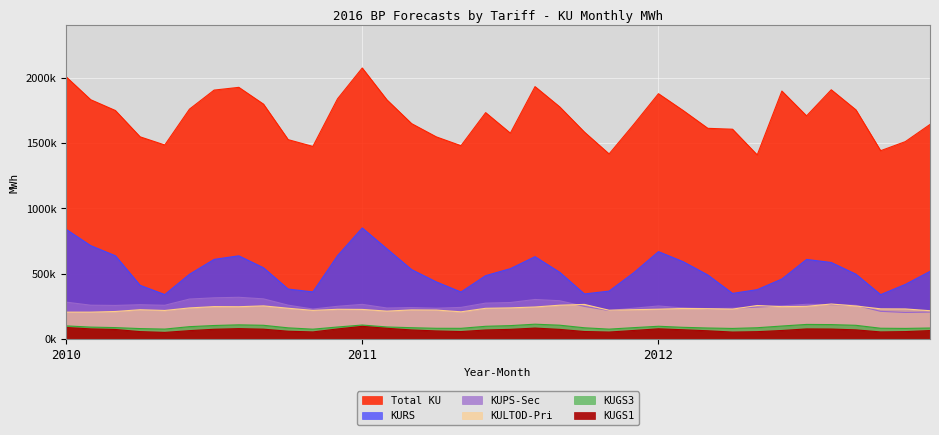

At how many categories does at least one series exceed 1213004?

36